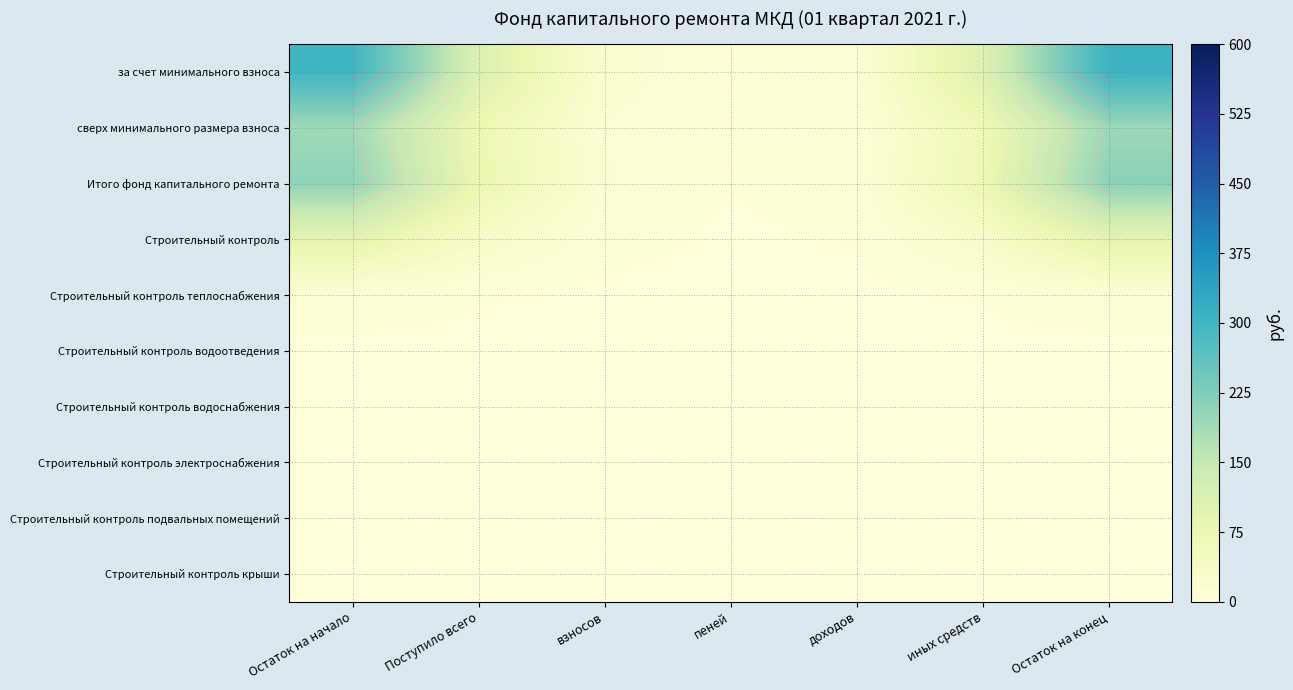

Where is Строительный контроль теплоснабжения nearest to the value 4?

Поступило всего